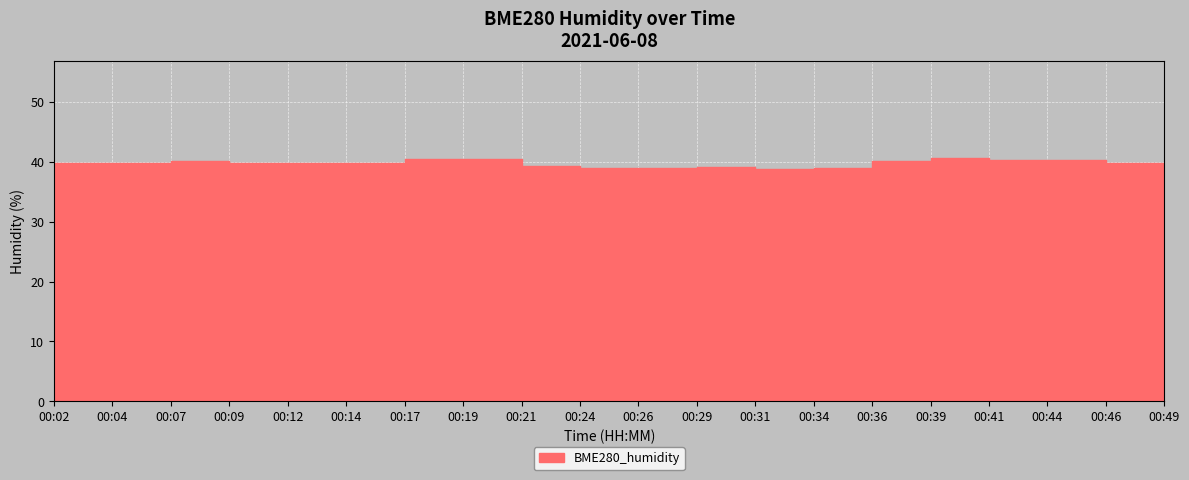

Does the chart display data point markers on the line(s)?

No